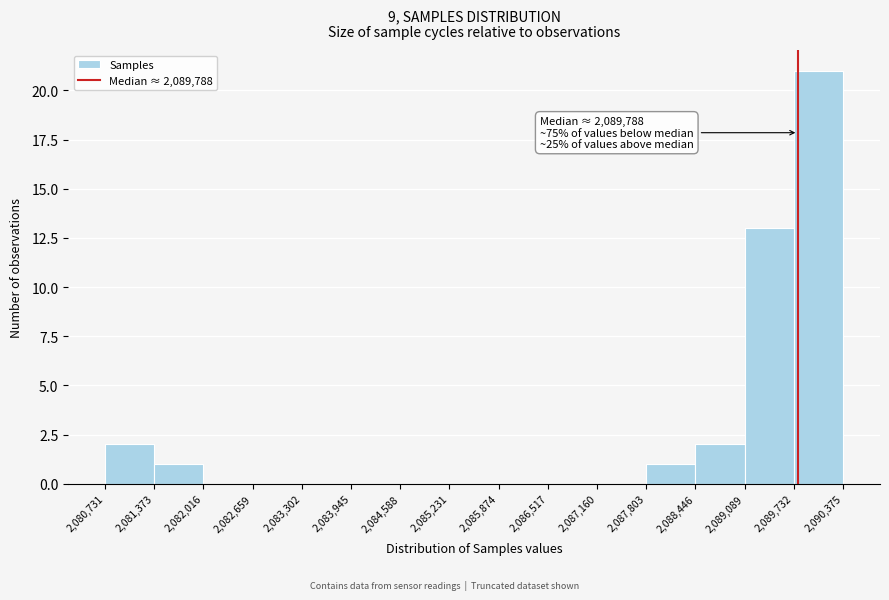

Which range on the x-axis has the tallest bar?

2,089,732 to 2,090,375